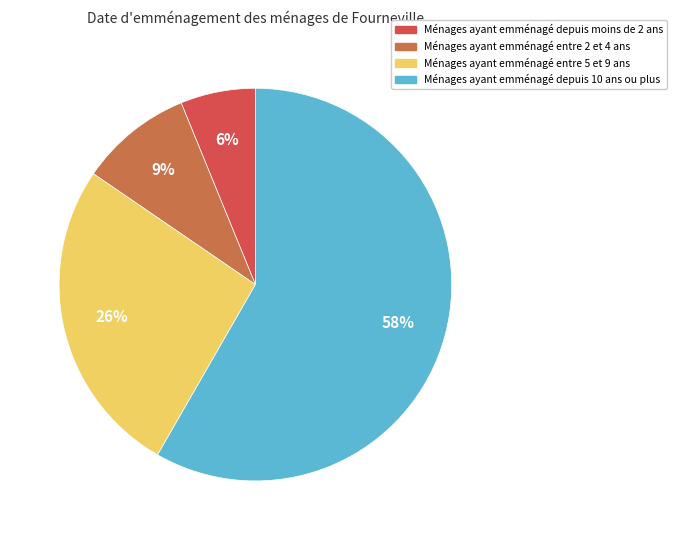

Does any single category account for the majority?

Yes